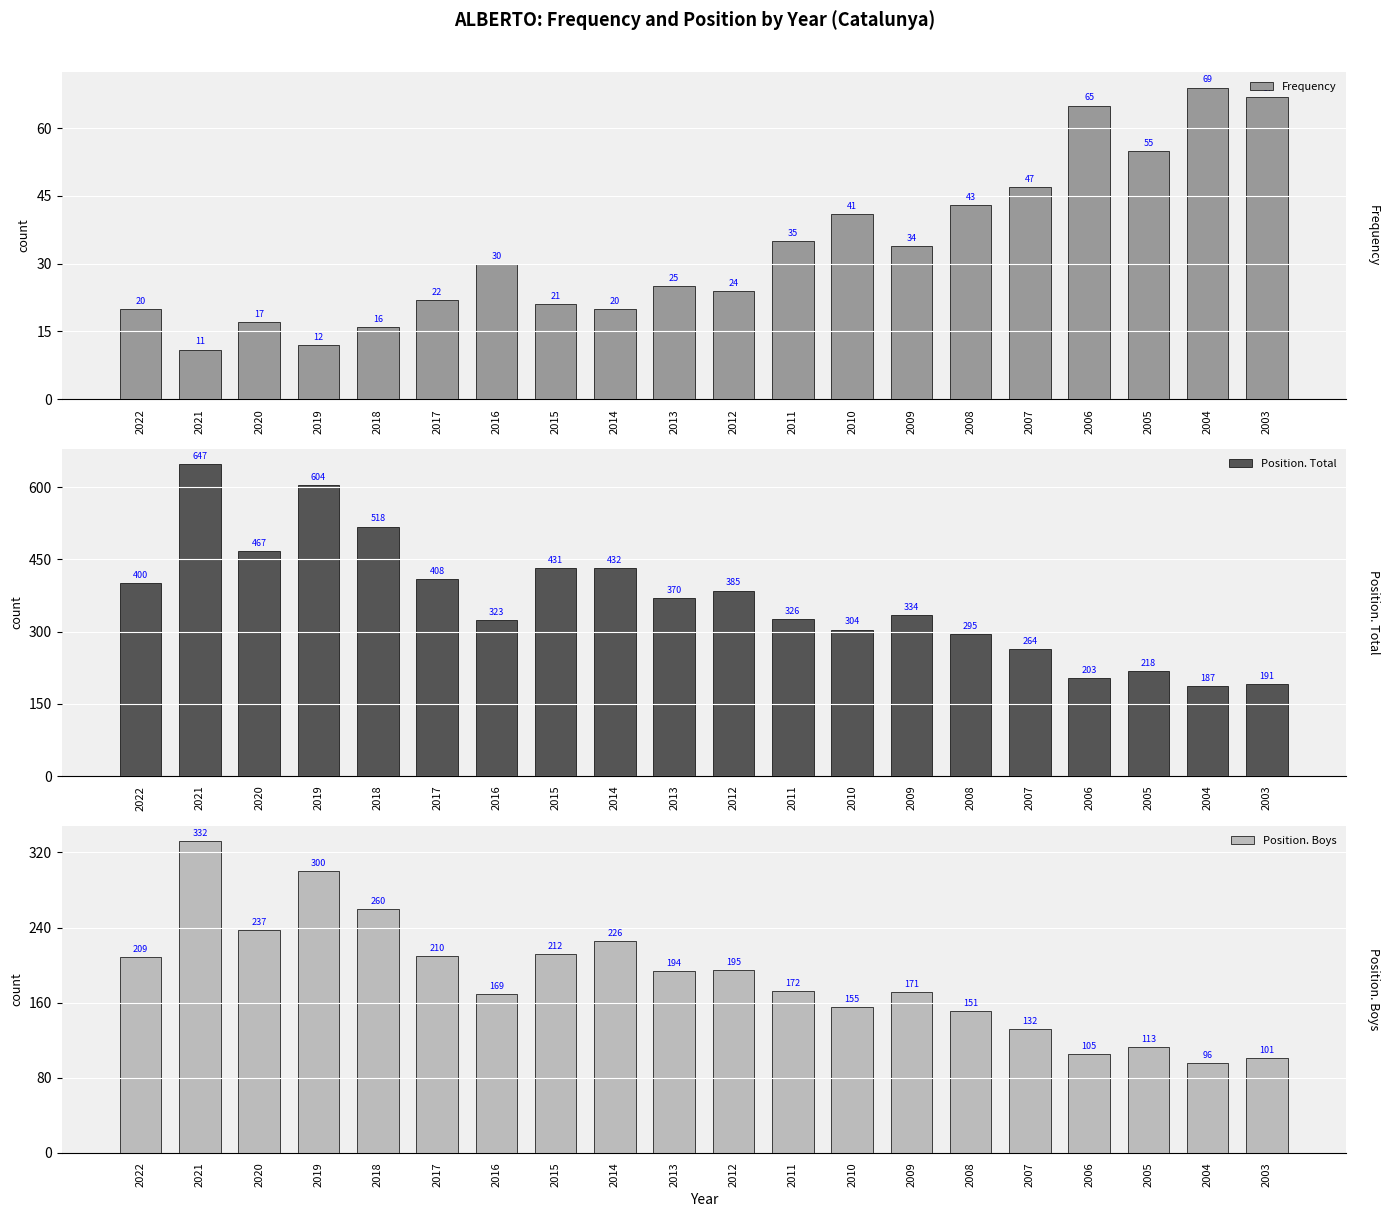

Rank the series by their maximum value, from lowest to highest.

Frequency, Position. Boys, Position. Total